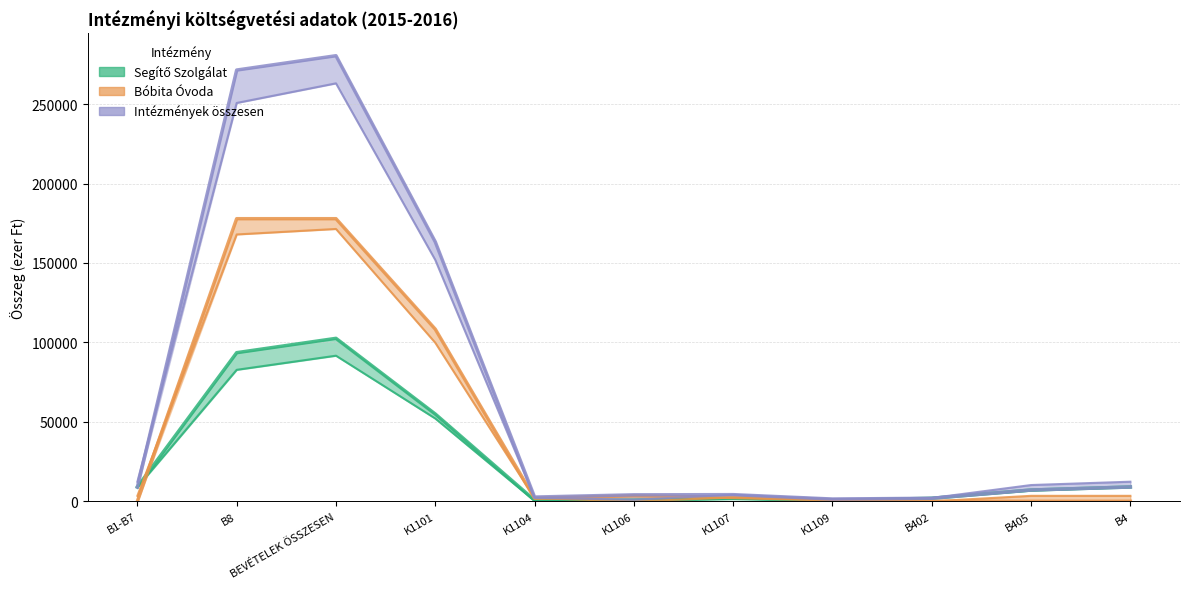

Read the Intézmények összesen 2015 value at K1101.

151916